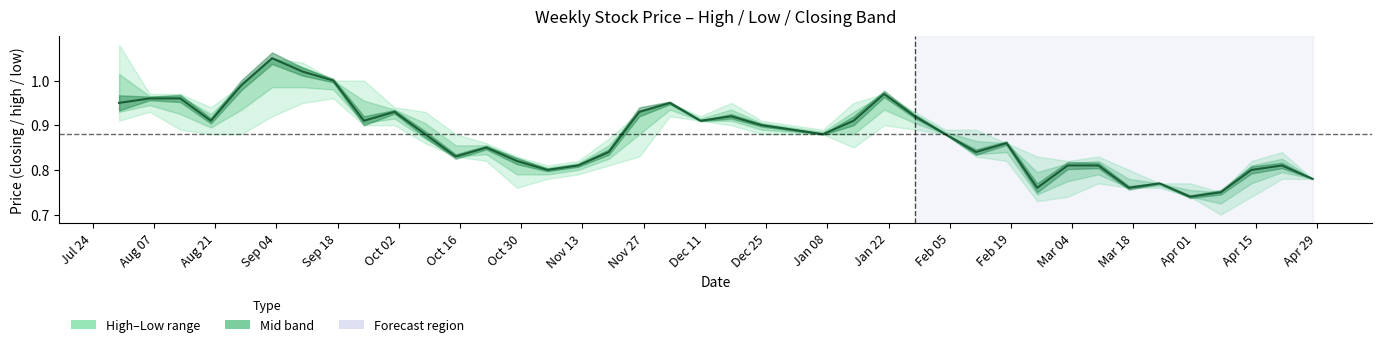

What is the maximum value shown in the chart?

1.1